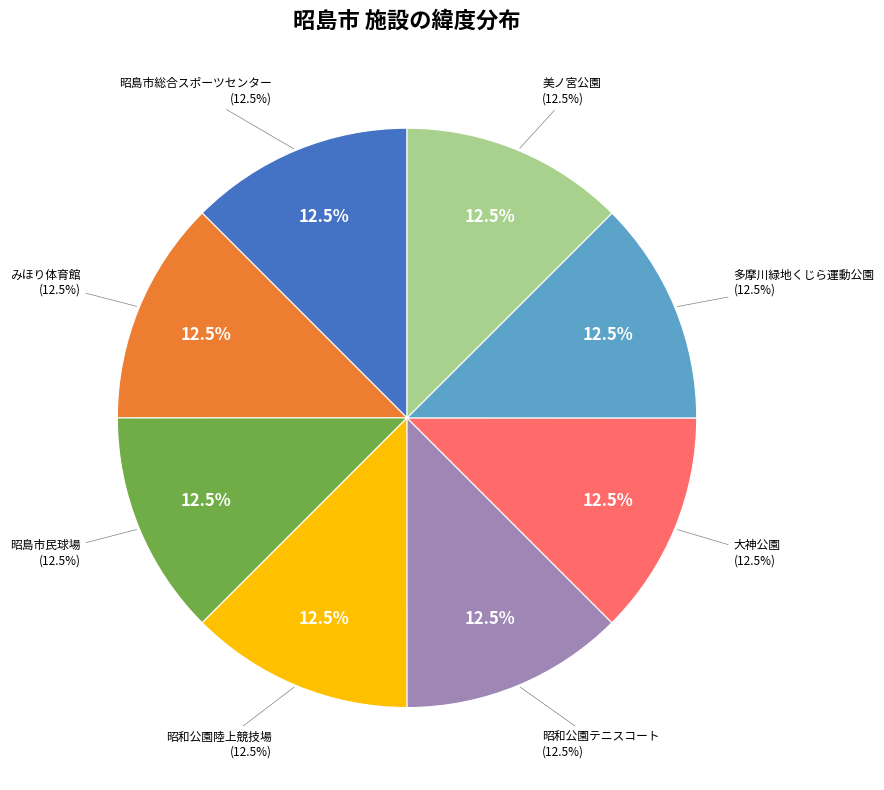

Combined, do みほり体育館 and 昭島市総合スポーツセンター account for over 50%?

No